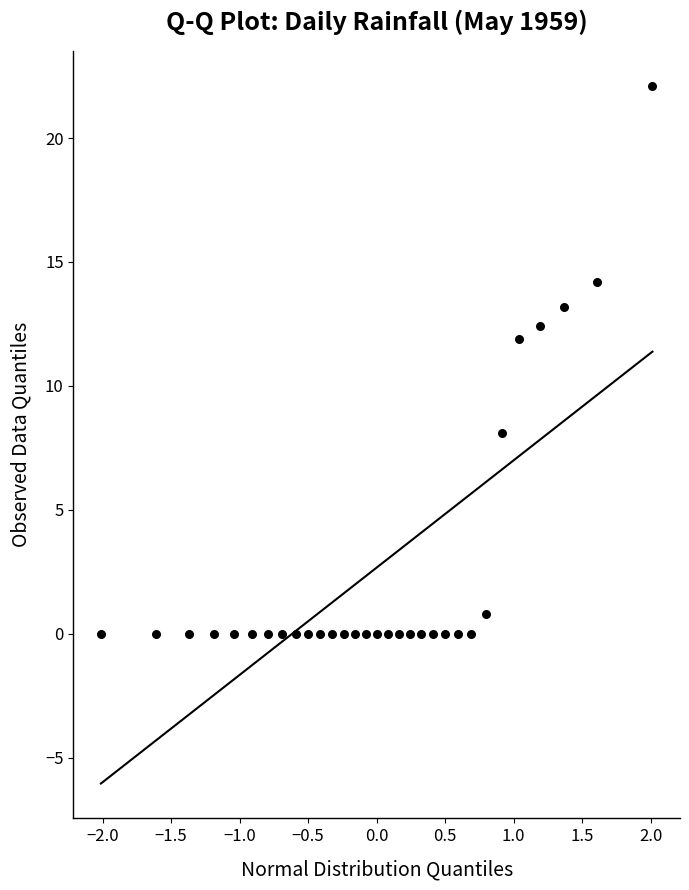

What Y value in the scatter plot is closest to 11?

11.9